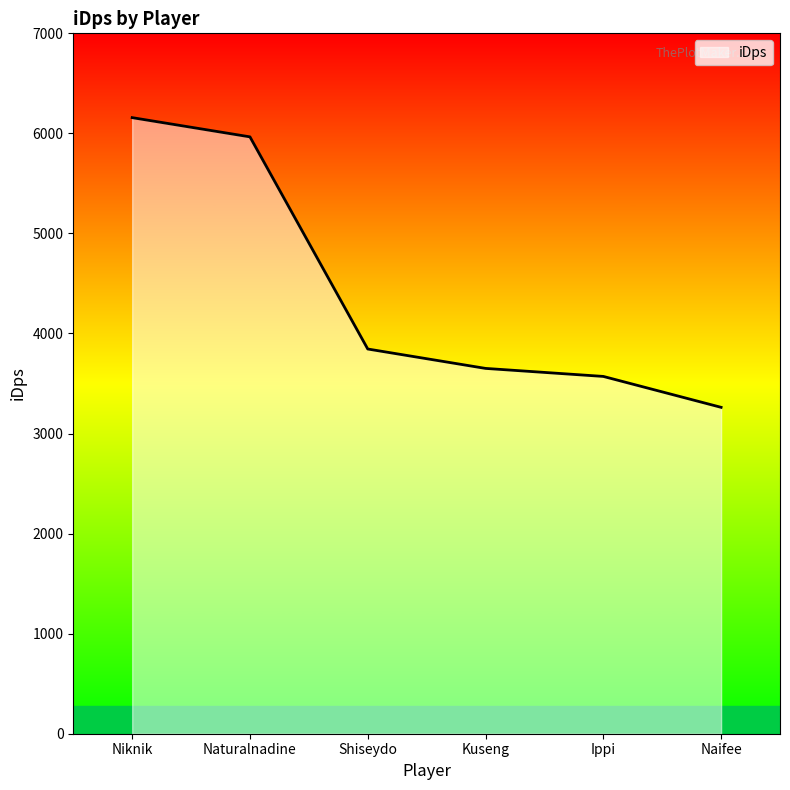

Approximately how many times larger is the value at Naturalnadine compared to Niknik?

1.0